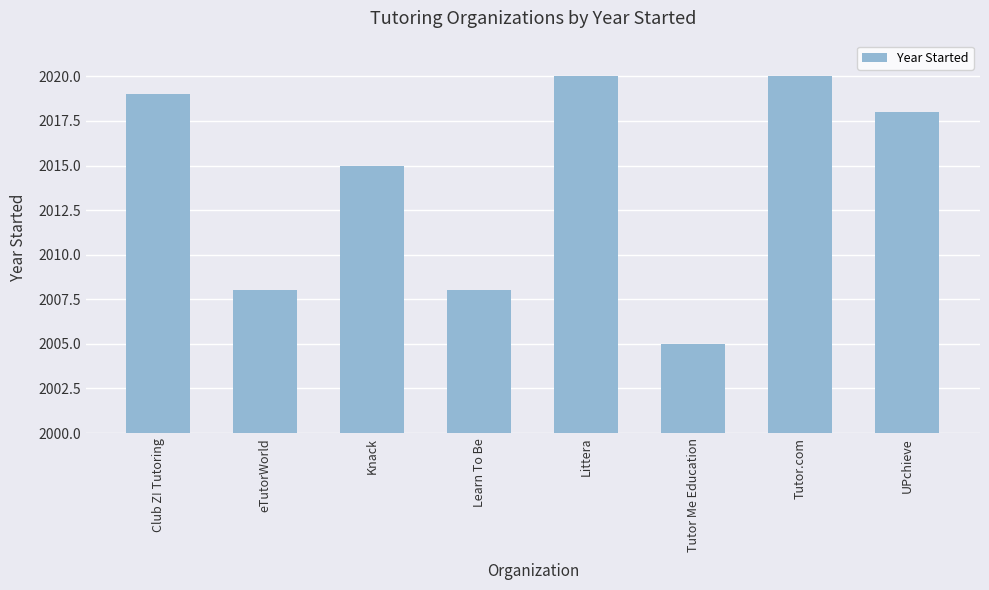

At which category does the chart reach its minimum across all series?

Tutor Me Education